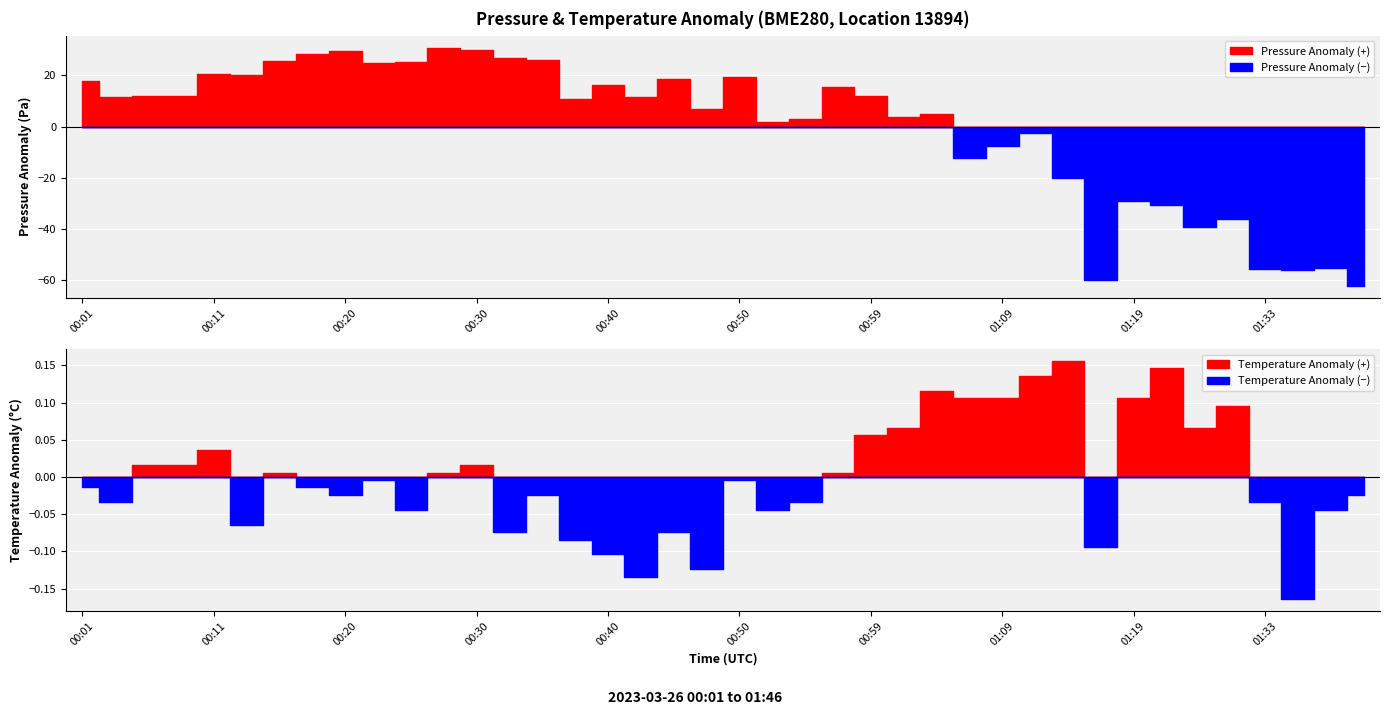

Which series has the largest total across all categories?

pressure